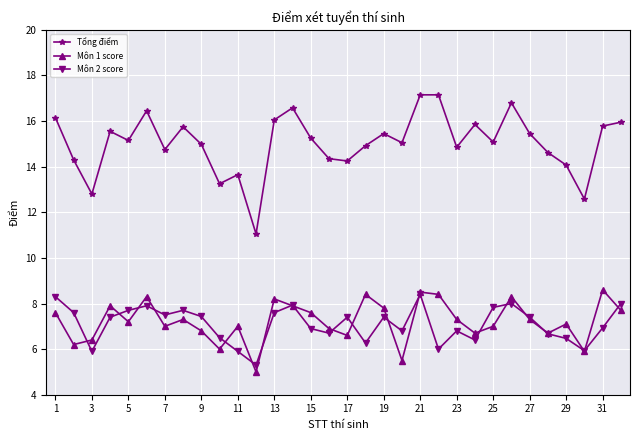

What is the highest value of the Môn 2 score series?

8.4